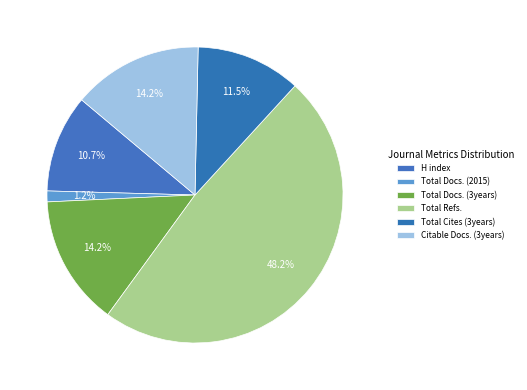

The H index slice represents 11% of the pie. True or false?

True